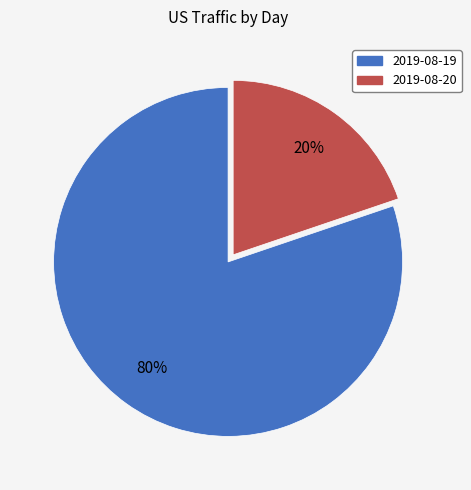

To the nearest percent, what portion does 2019-08-19 represent?

80%